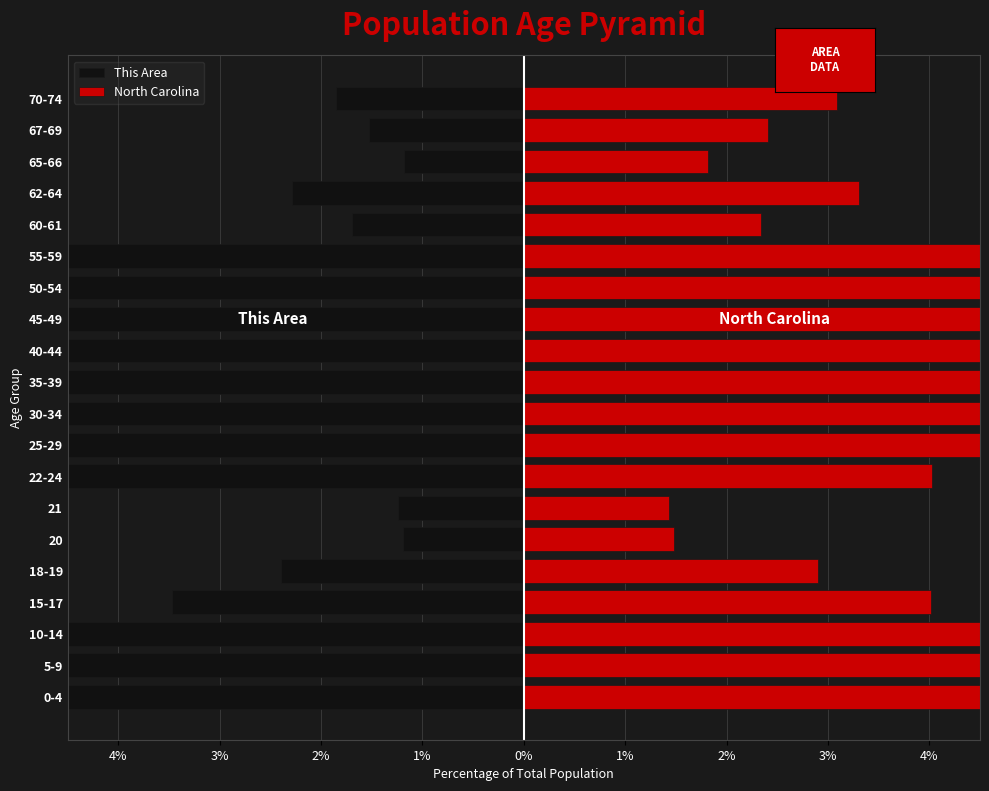

The value of This Area at 10 is -11.4. True or false?

False